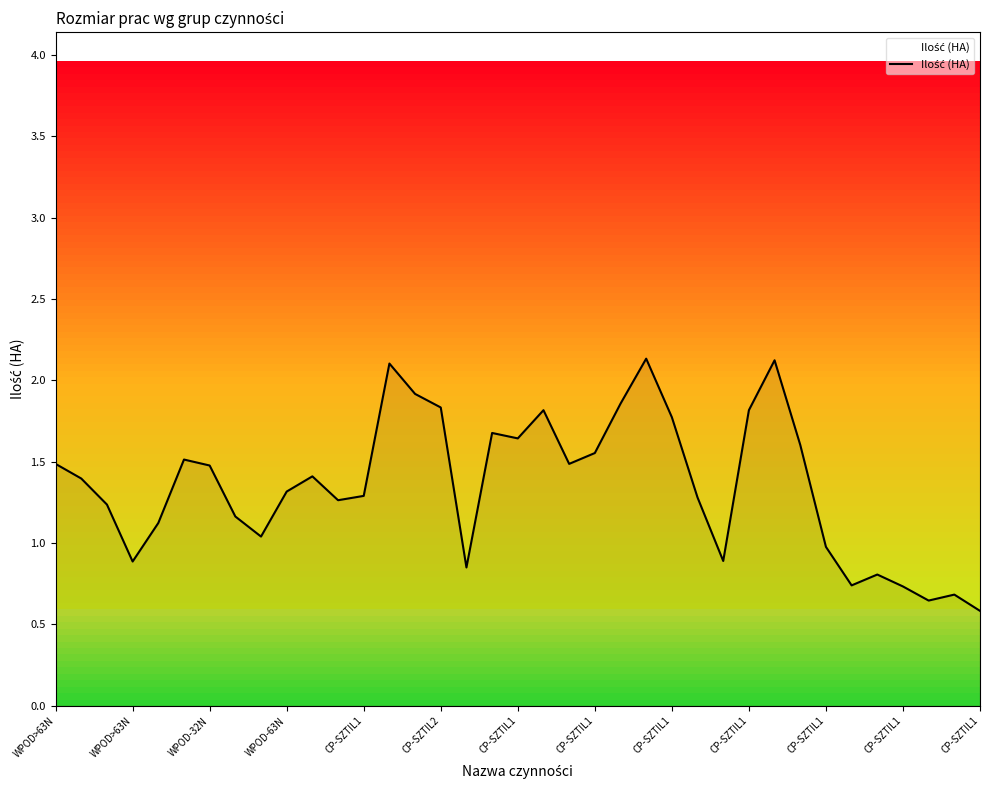

What is the greatest value displayed?

2.1